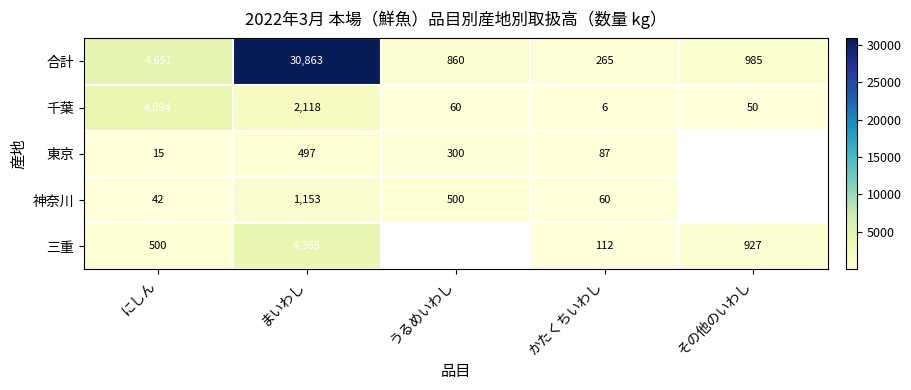

What is the total value across all series at にしん?

9302